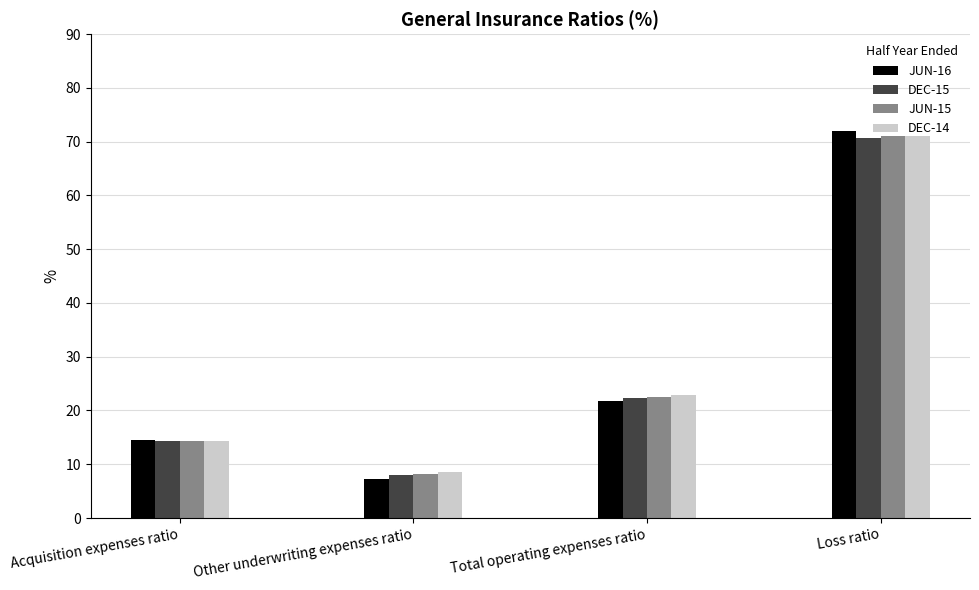

What is the lowest value of the JUN-16 series?

7.2